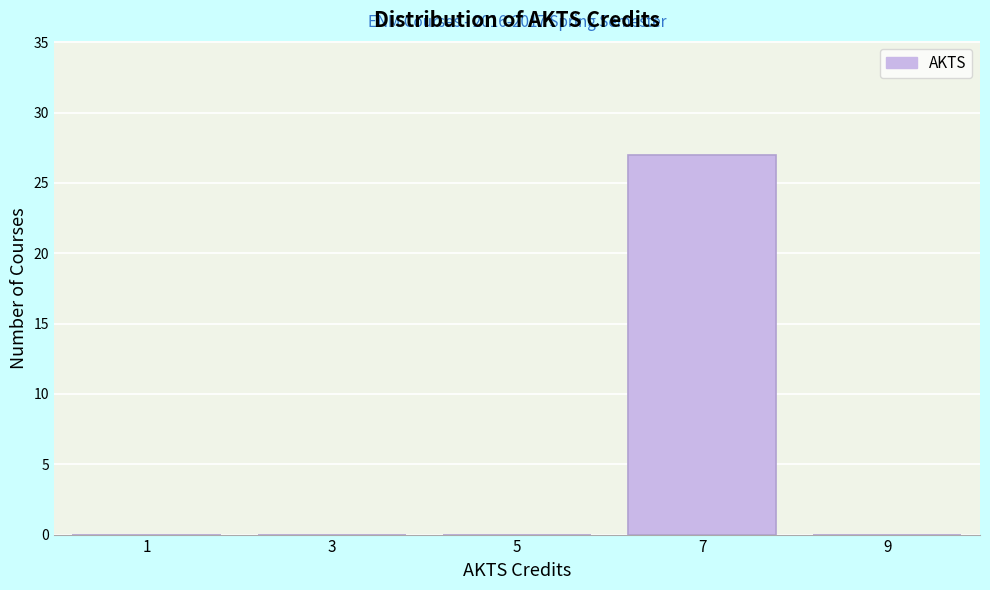

Over which range of the x-axis is the bar tallest?

6 to 8